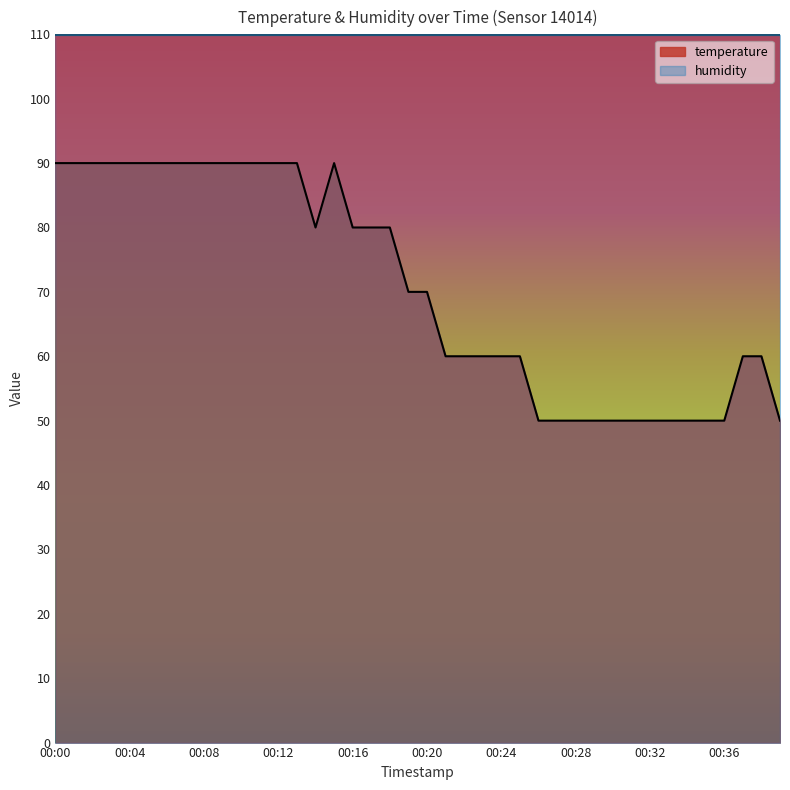

Where is the data nearest to the value 69?

00:19